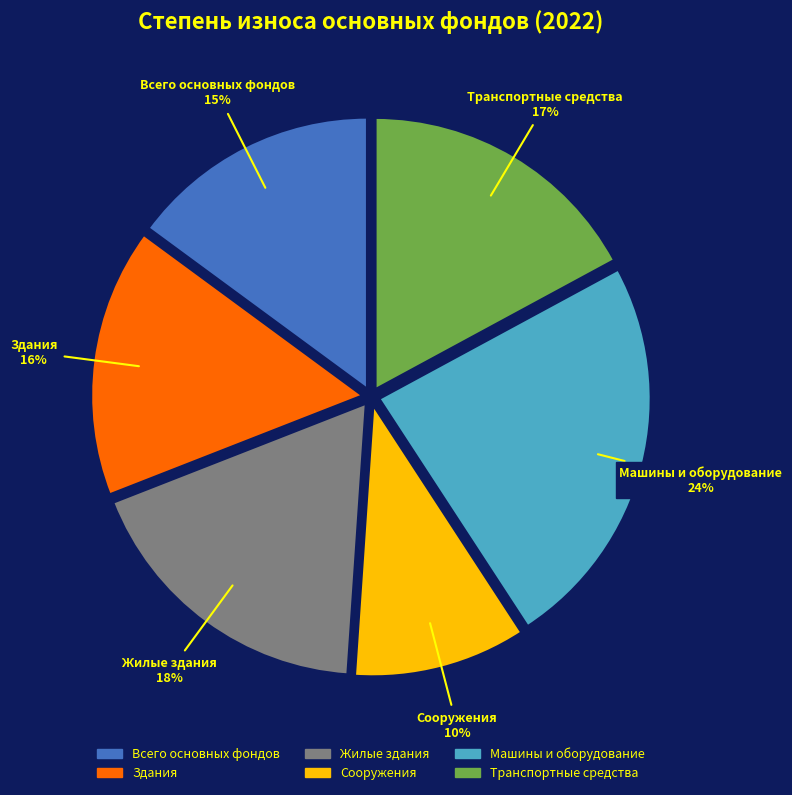

Count the number of slices in the pie.

6